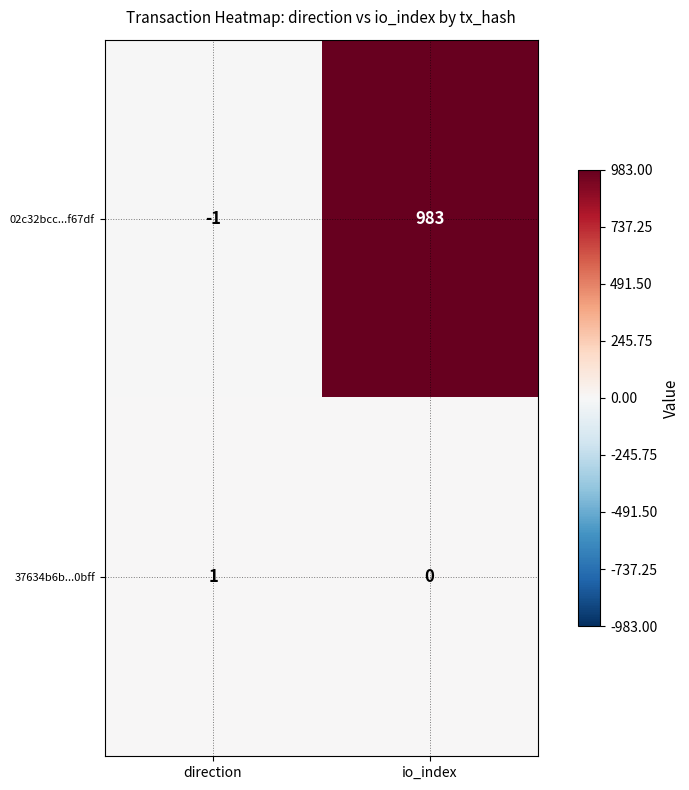

How many categories are shown in the chart?

2